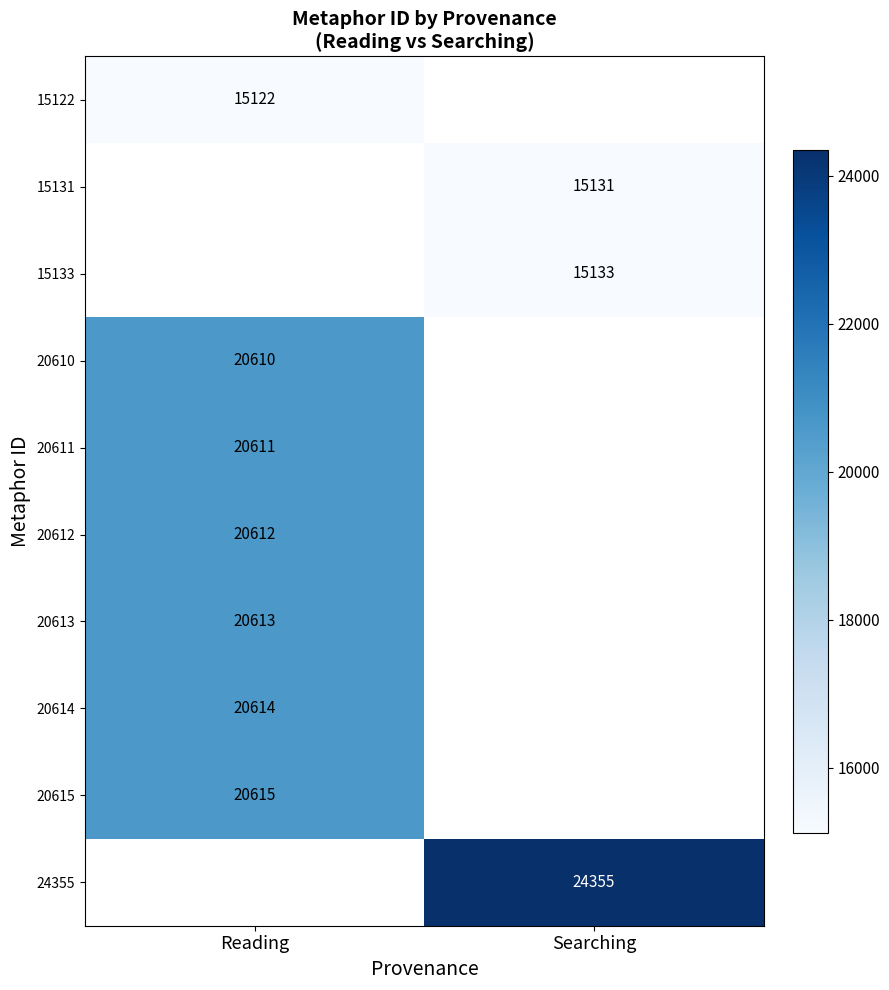

What is the smallest value displayed?

15122.0